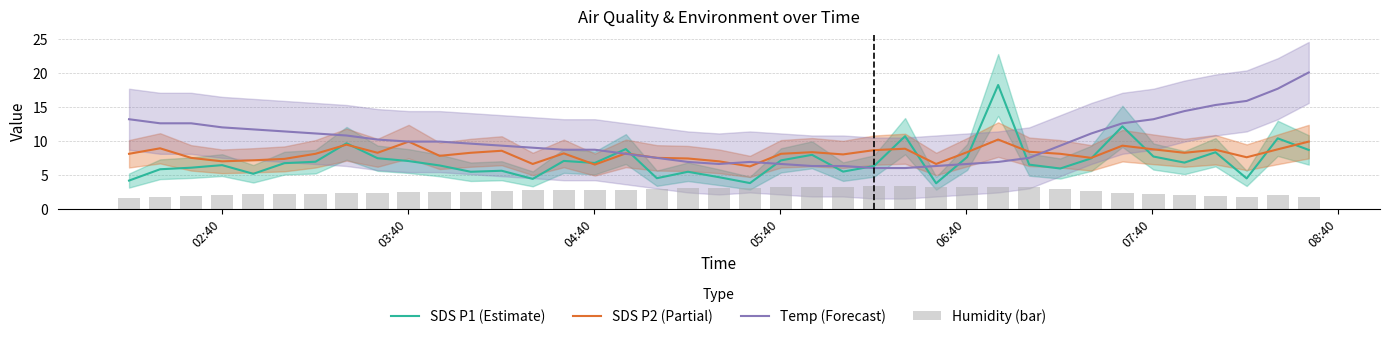

What is the approximate value of SDS P1 (Estimate) at 08:40?

6.9